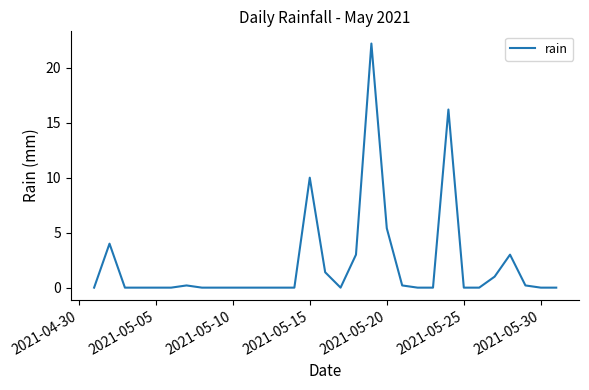

What is the greatest value displayed?

22.2